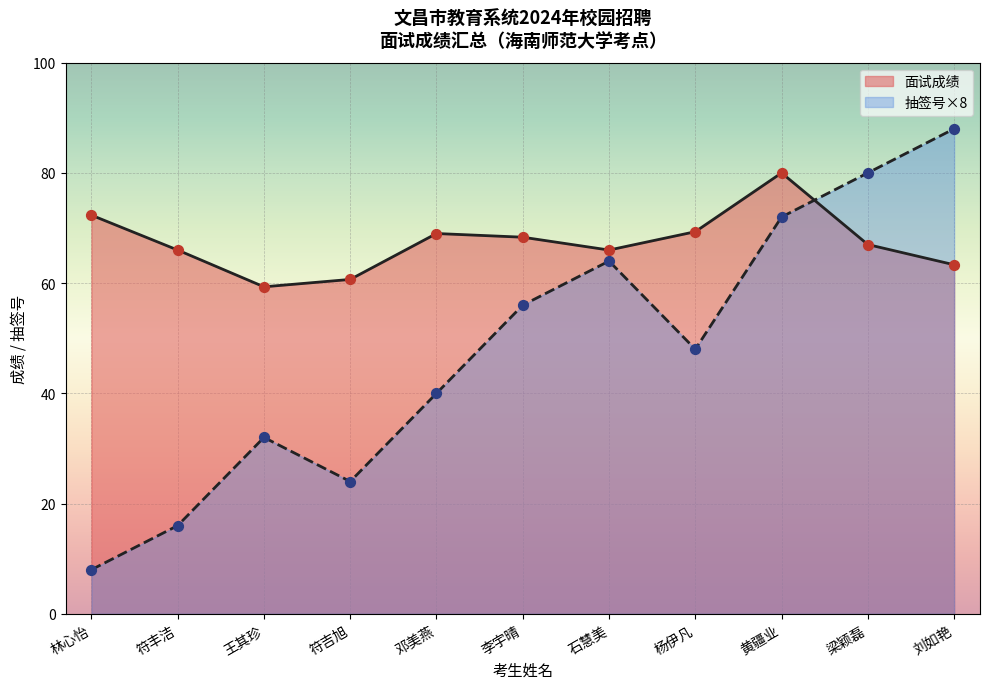

What is the total value across all series at 石慧美?

130.0